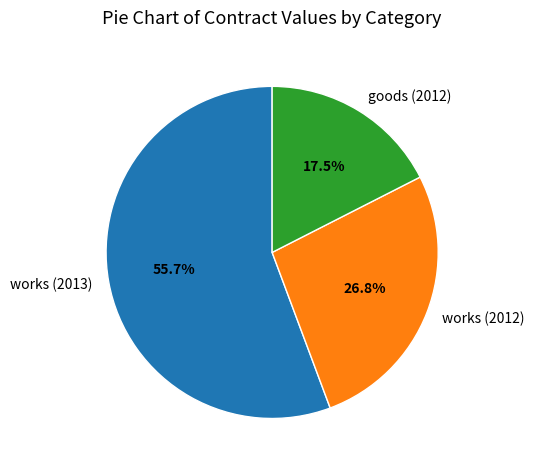

How many segments does this pie chart have?

3